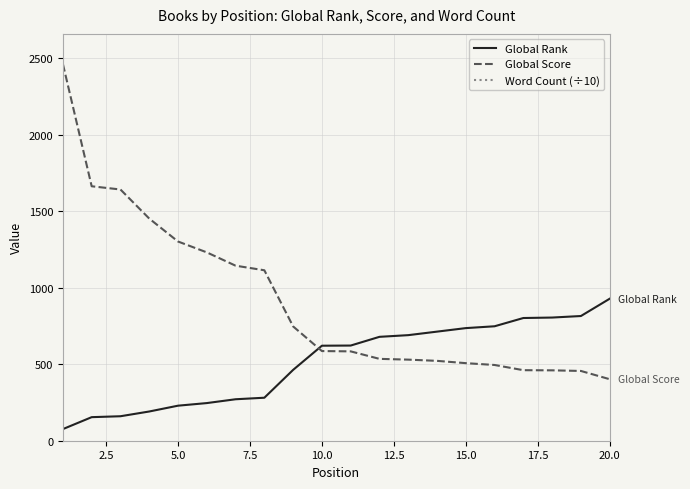

The value of Global Score at 20.0 is 402. True or false?

True